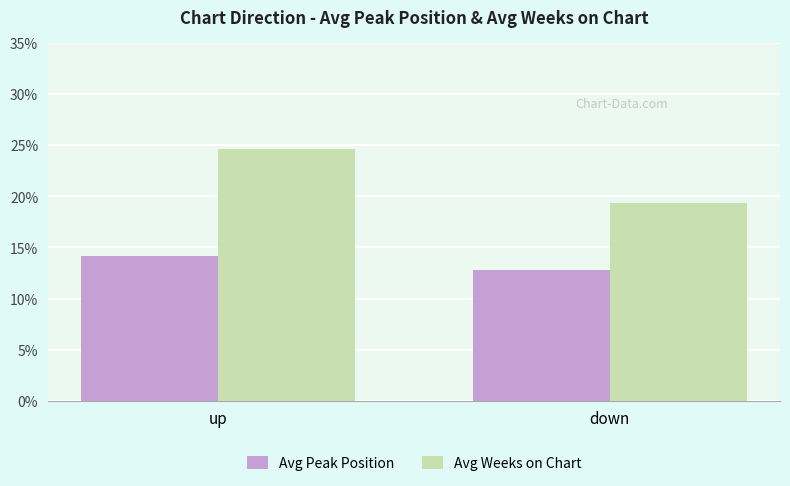

The value of Avg Weeks on Chart at down is 19.3. True or false?

True